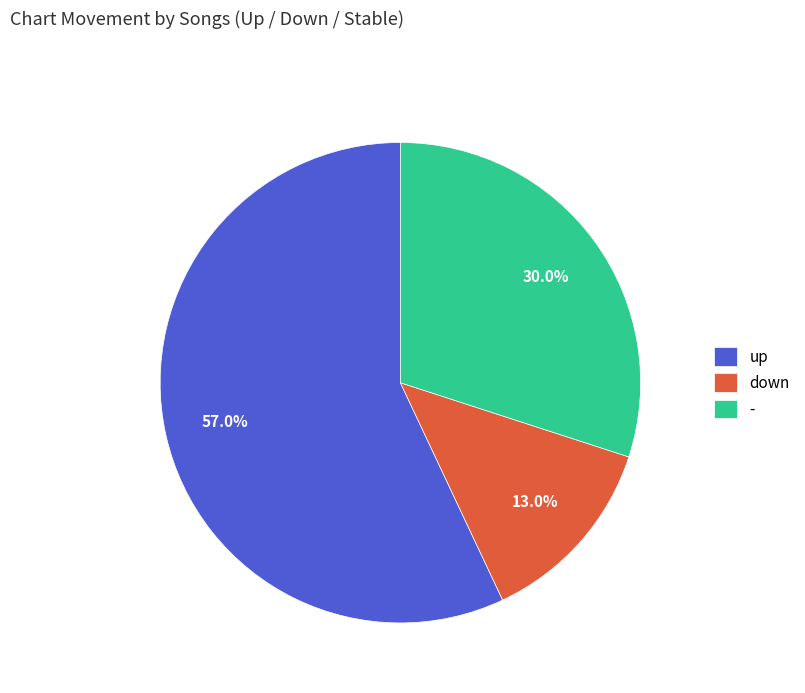

How many slices are in this pie chart?

3